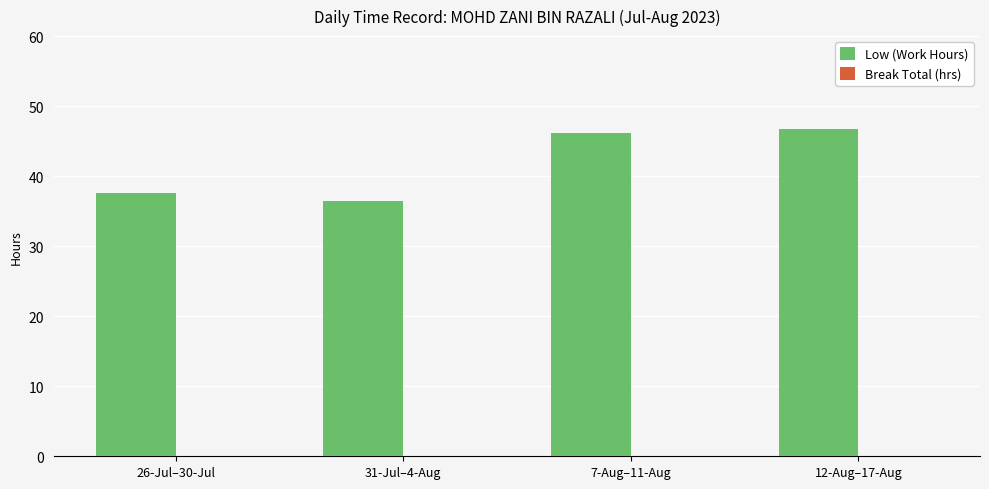

What is the change in value from 26-Jul–30-Jul to 12-Aug–17-Aug?

+9.1